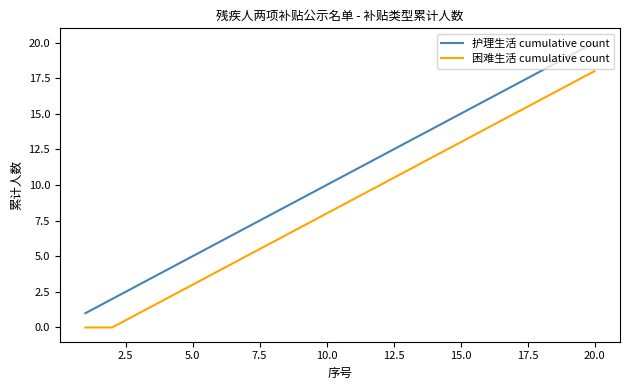

Which series has the largest total across all categories?

护理生活 cumulative count